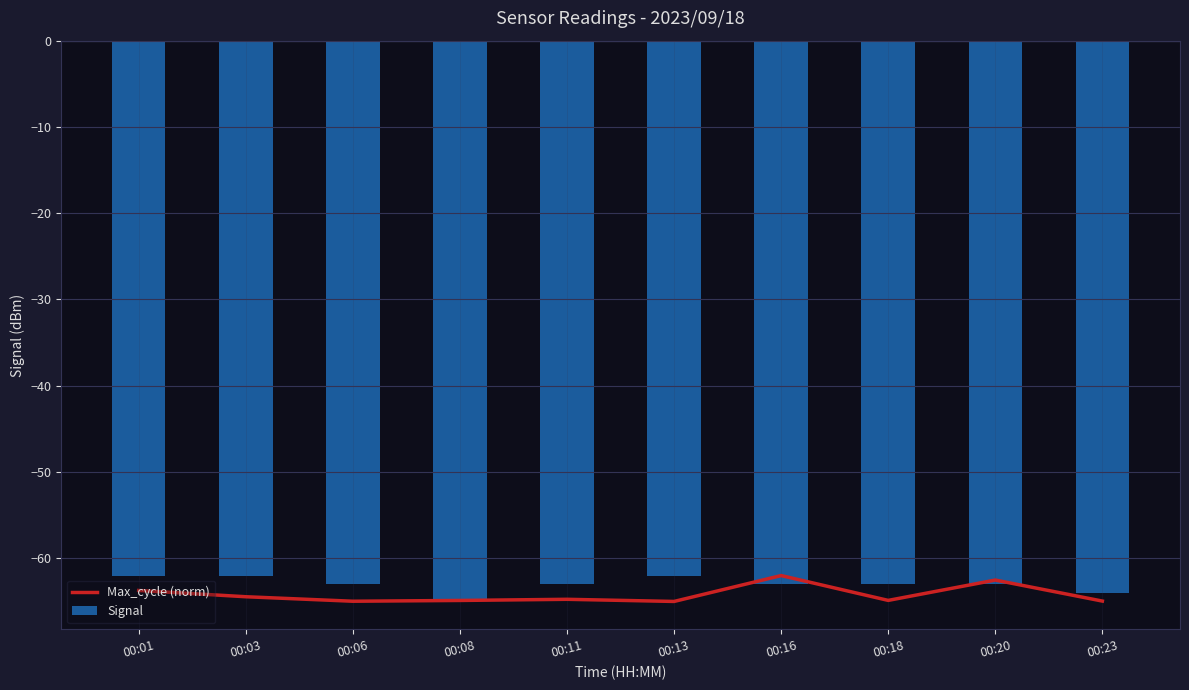

At which category is the sum across all series the highest?

00:16